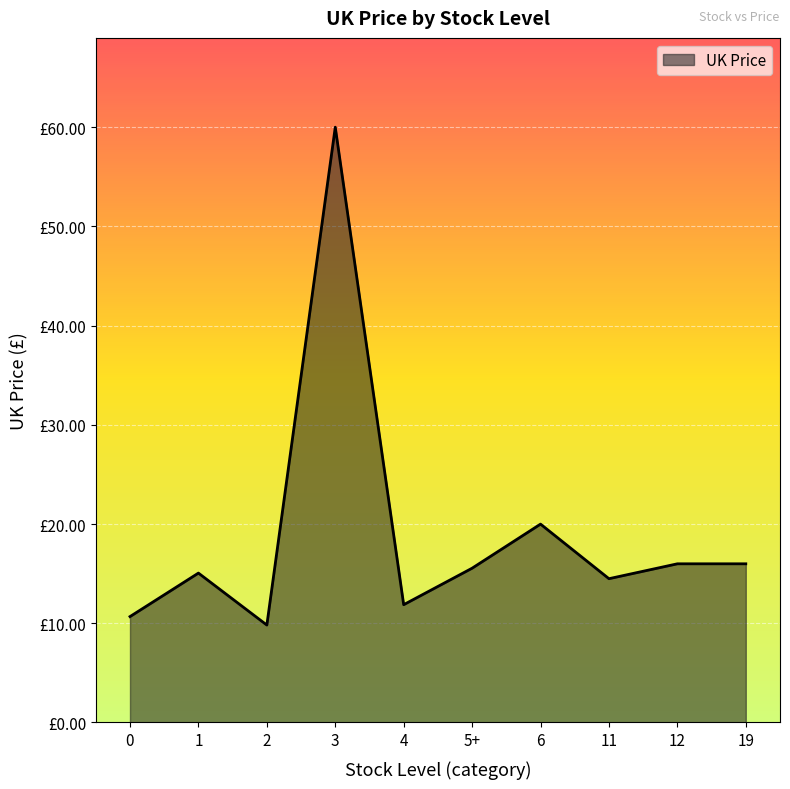

Is this an area chart (filled region under the line)?

Yes